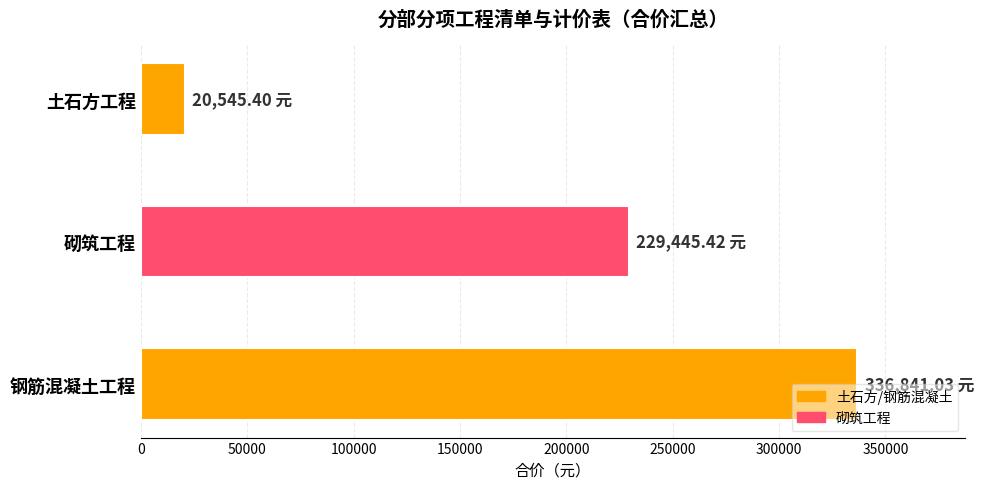

How many values exceed 229445?

2